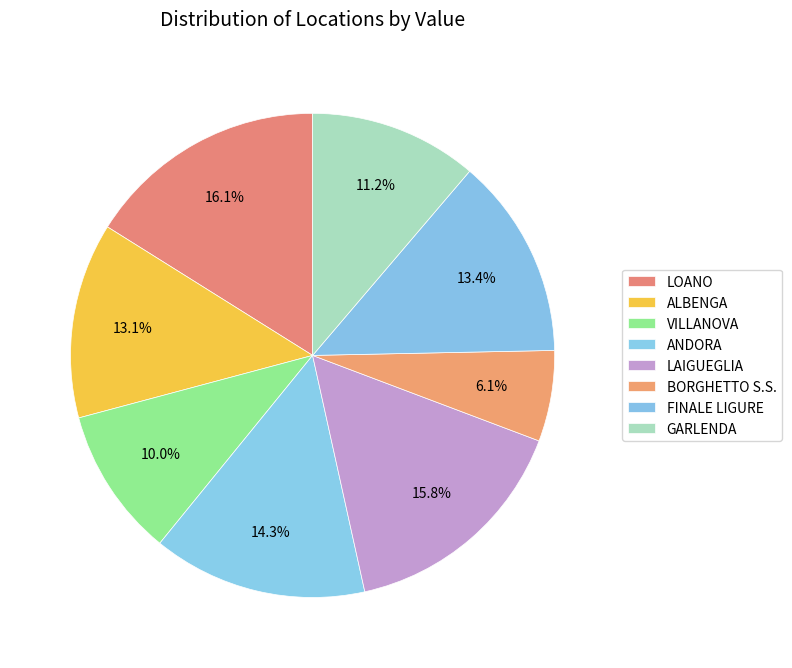

Is LAIGUEGLIA the majority of the pie?

No